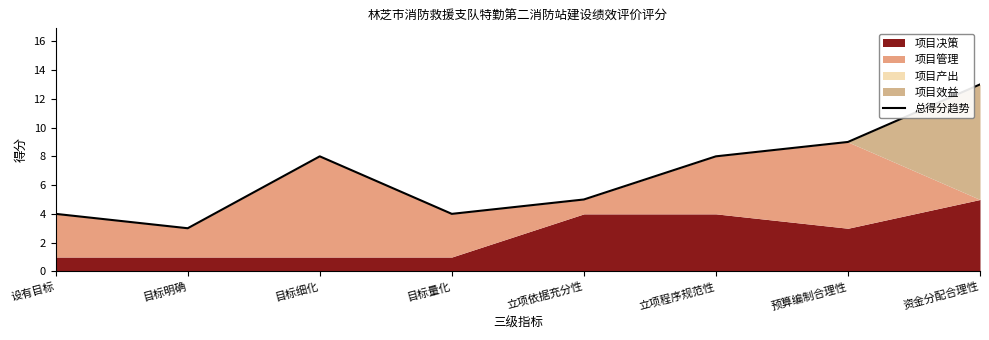

What is the label of the 4th point from the left?

目标量化